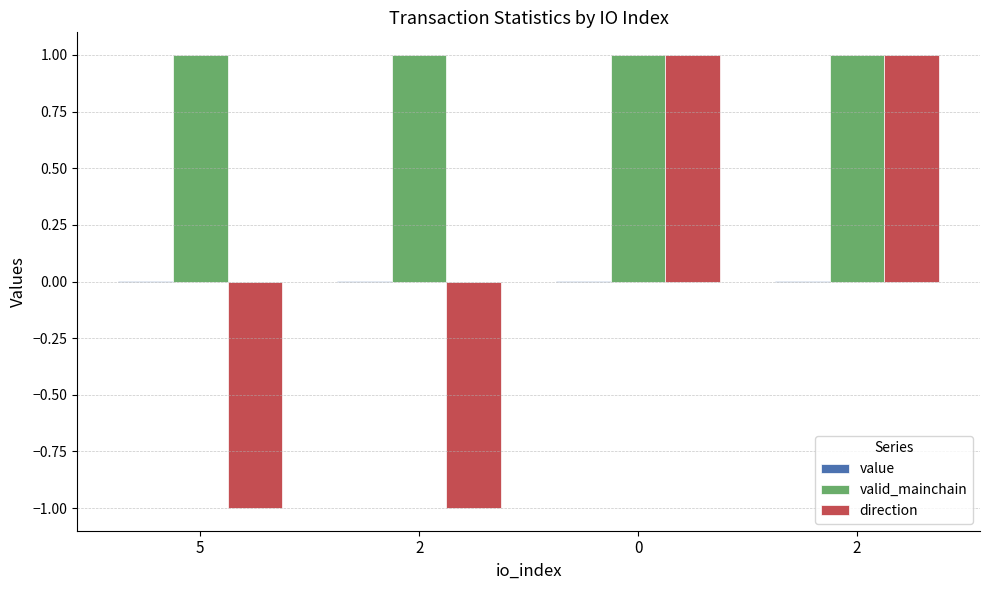

Does the chart contain stacked bars?

No